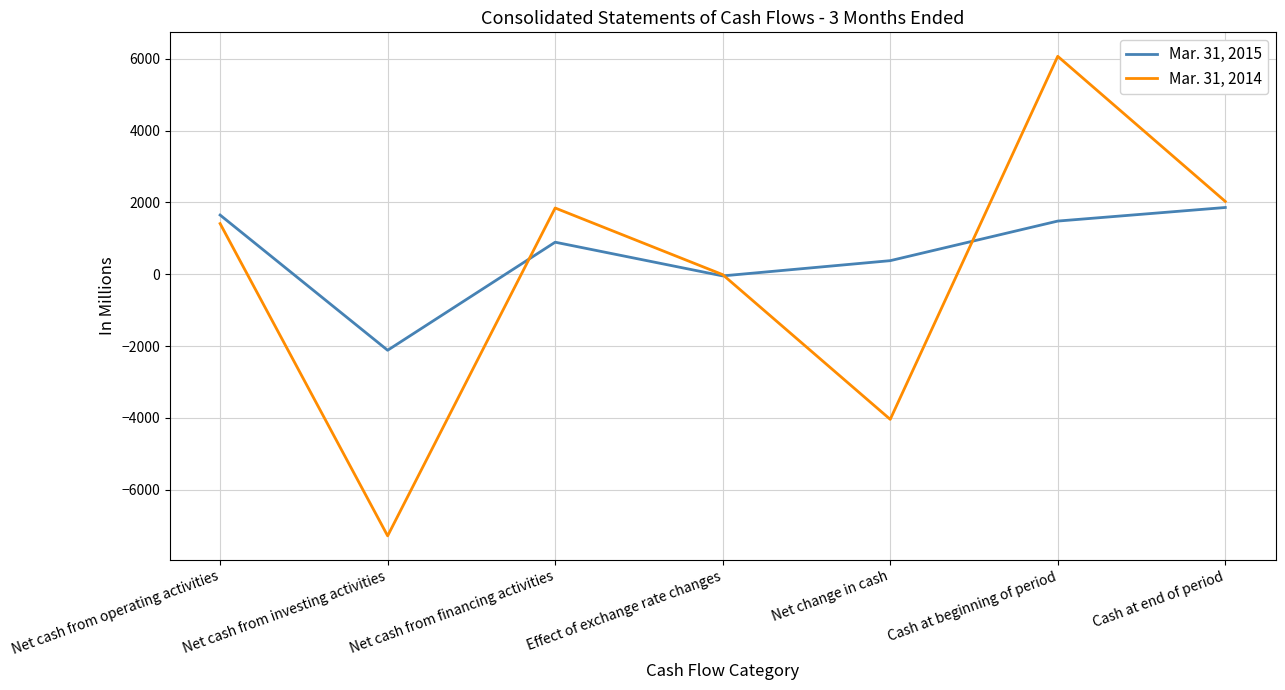

After their last crossing, which series has the higher values: Mar. 31, 2015 or Mar. 31, 2014?

Mar. 31, 2014